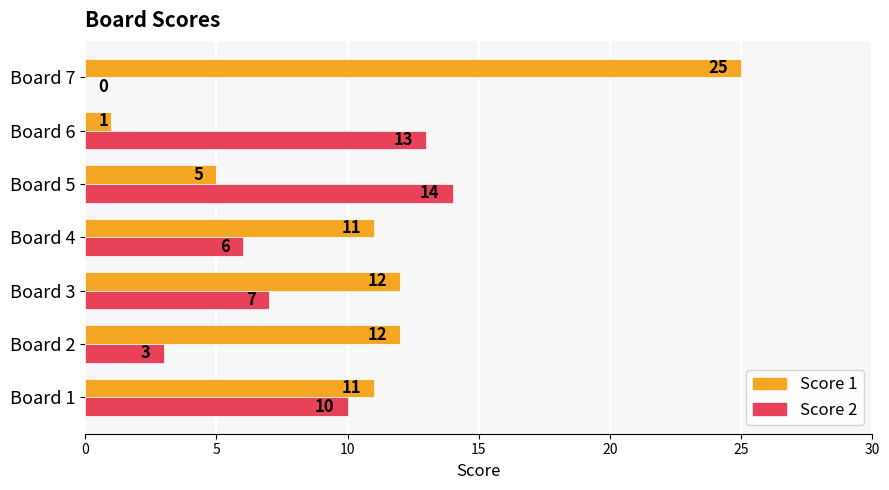

What is the maximum value for Score 1?

25